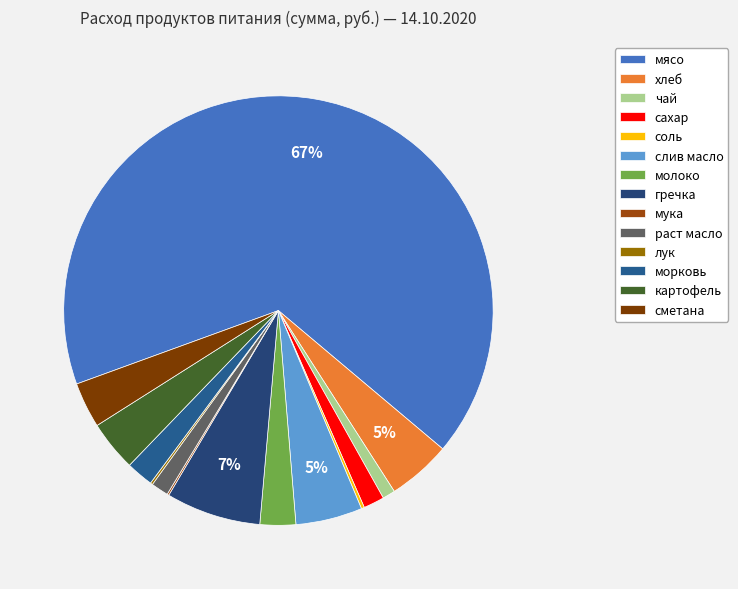

Approximately how many times larger is the value at слив масло compared to картофель?

1.3